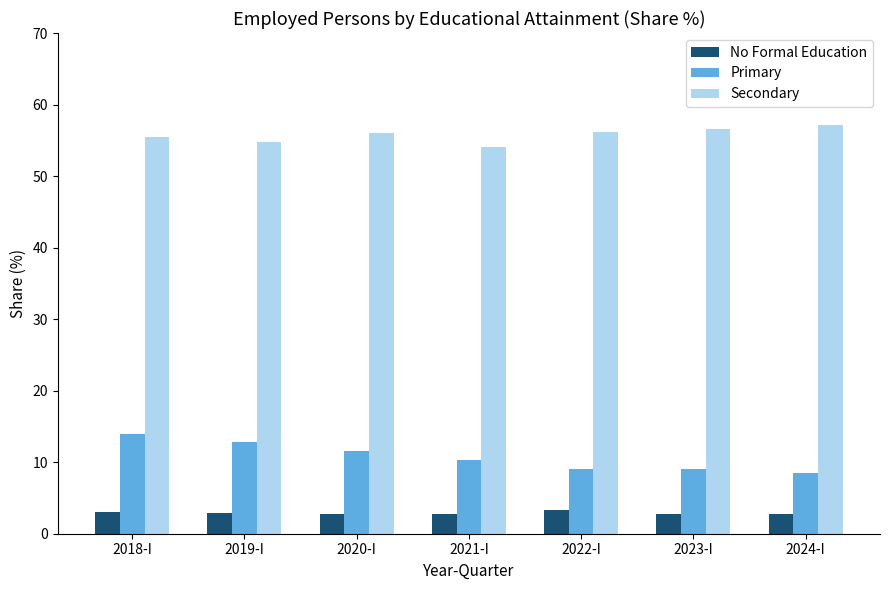

Rank the series at 2020-I from highest to lowest value.

Secondary, Primary, No Formal Education